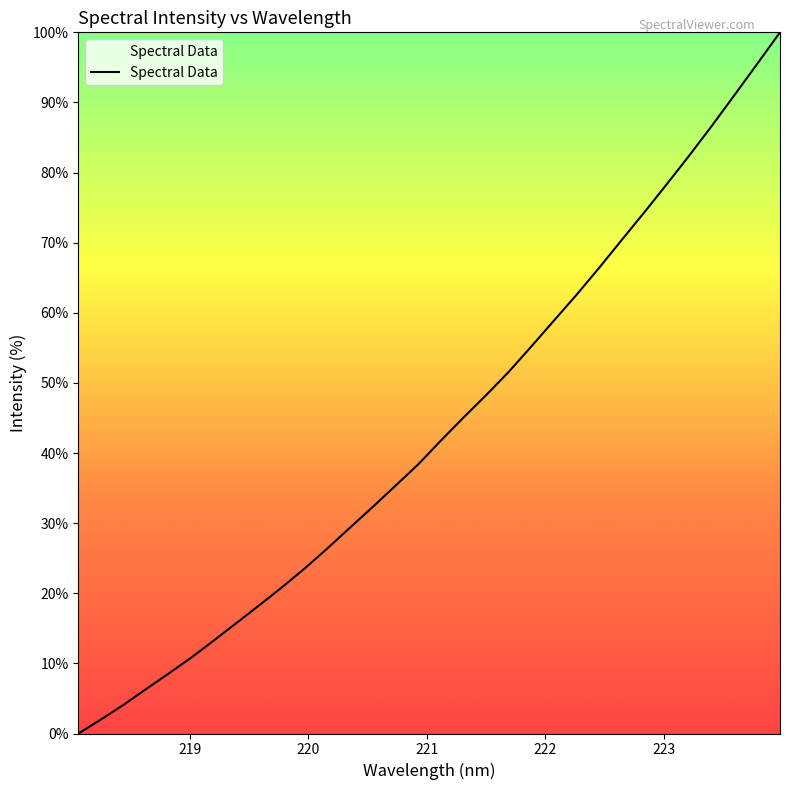

How many distinct data groups are displayed?

1